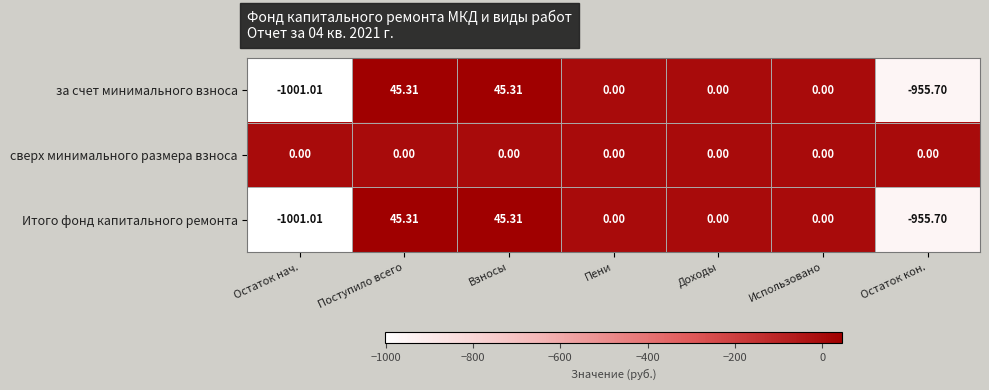

Which series has the largest total across all categories?

сверх минимального размера взноса